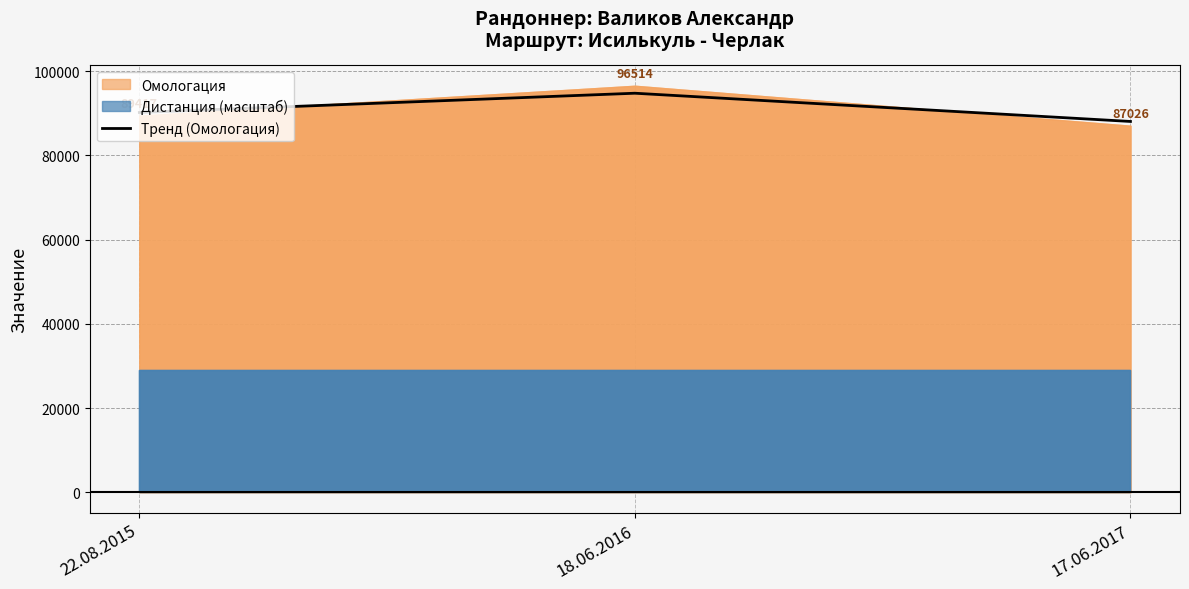

Which category has the lowest value across all series?

17.06.2017